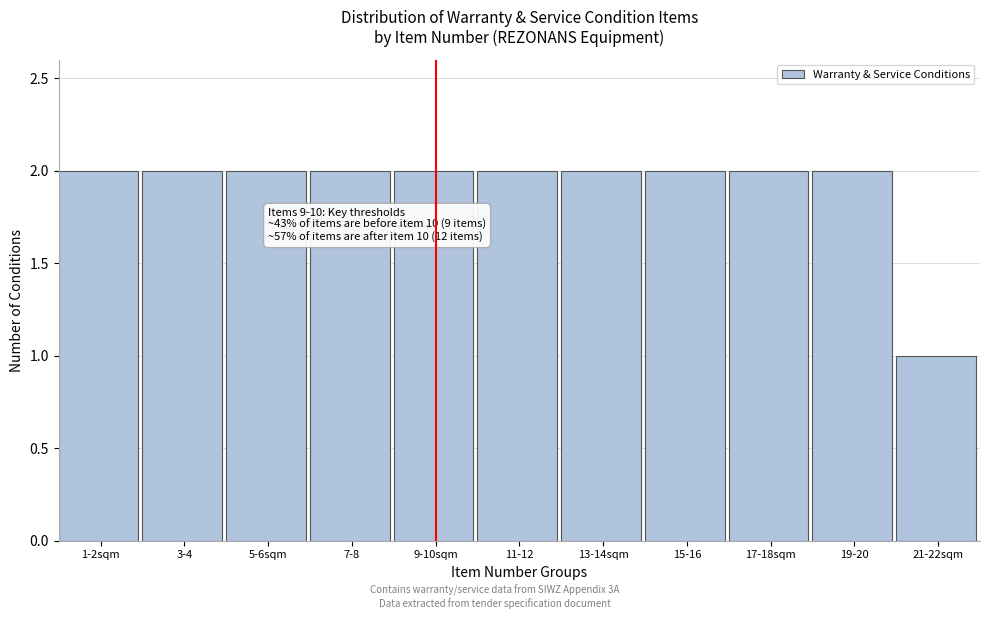

Reading left to right, list all the values displayed in this chart.

2	2	2	2	2	2	2	2	2	2	1